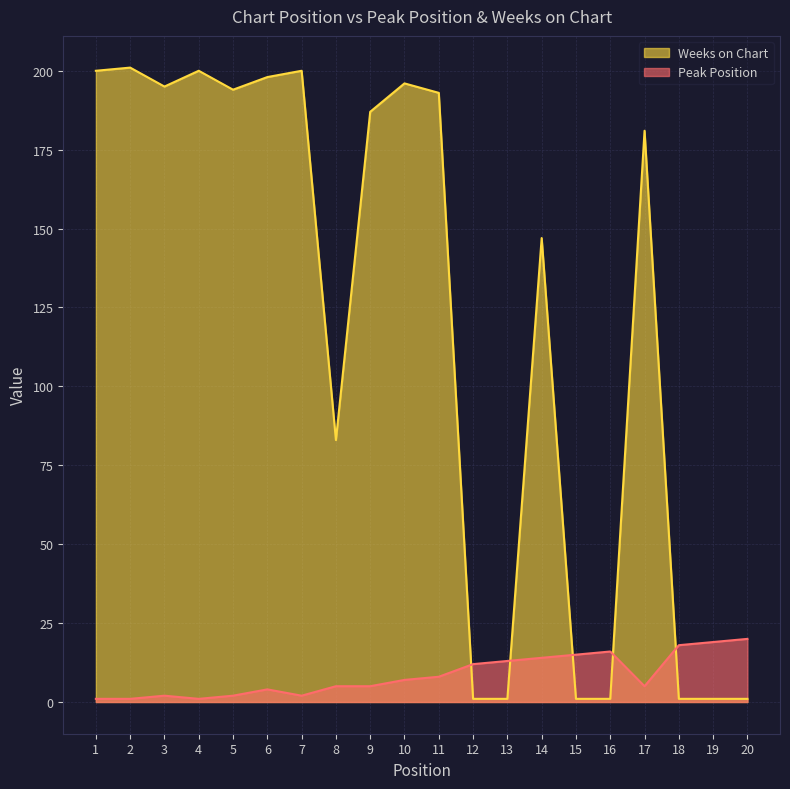

At which category does the chart reach its peak across all series?

2